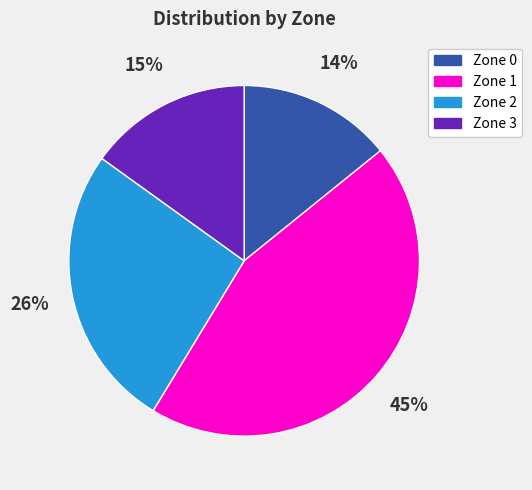

Which slice is the smallest?

Zone 0